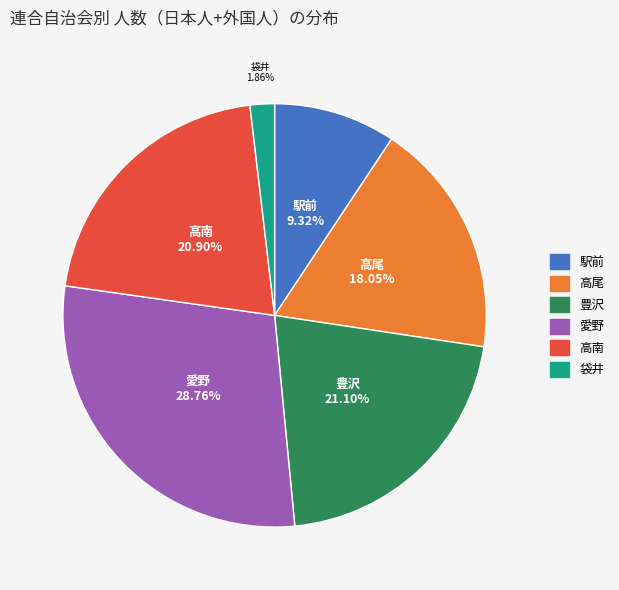

Which category has the smallest portion of the pie?

袋井